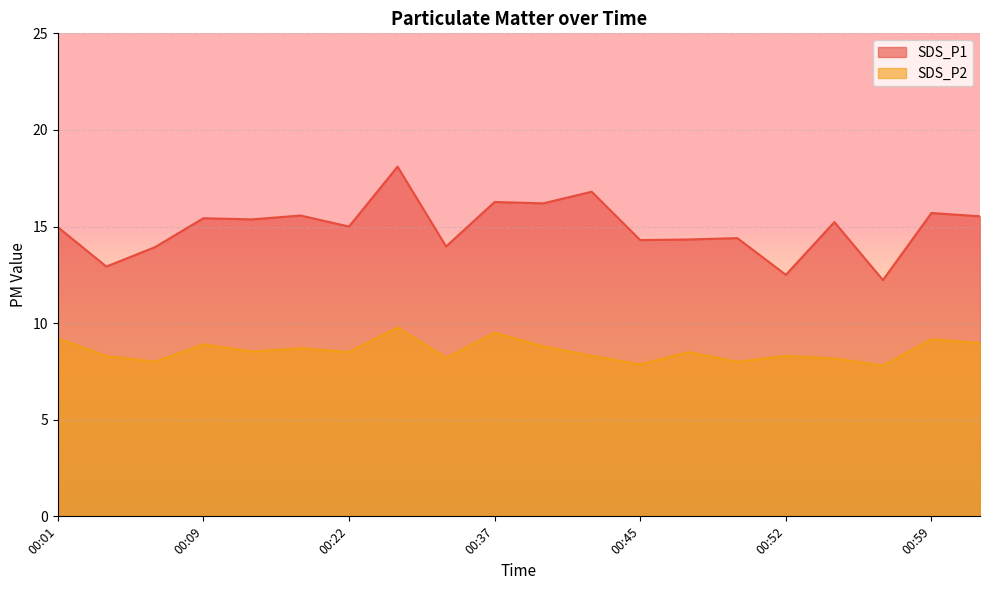

True or false: SDS_P1 and SDS_P2 cross at least once.

False